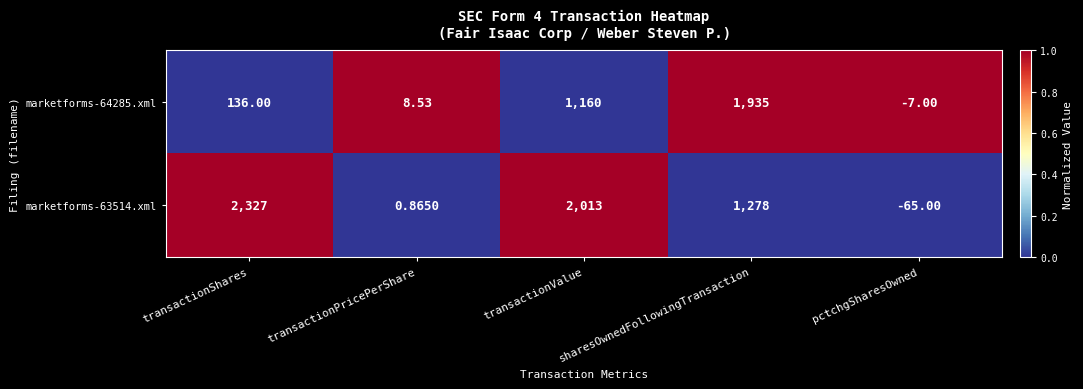

How many distinct data groups are displayed?

2